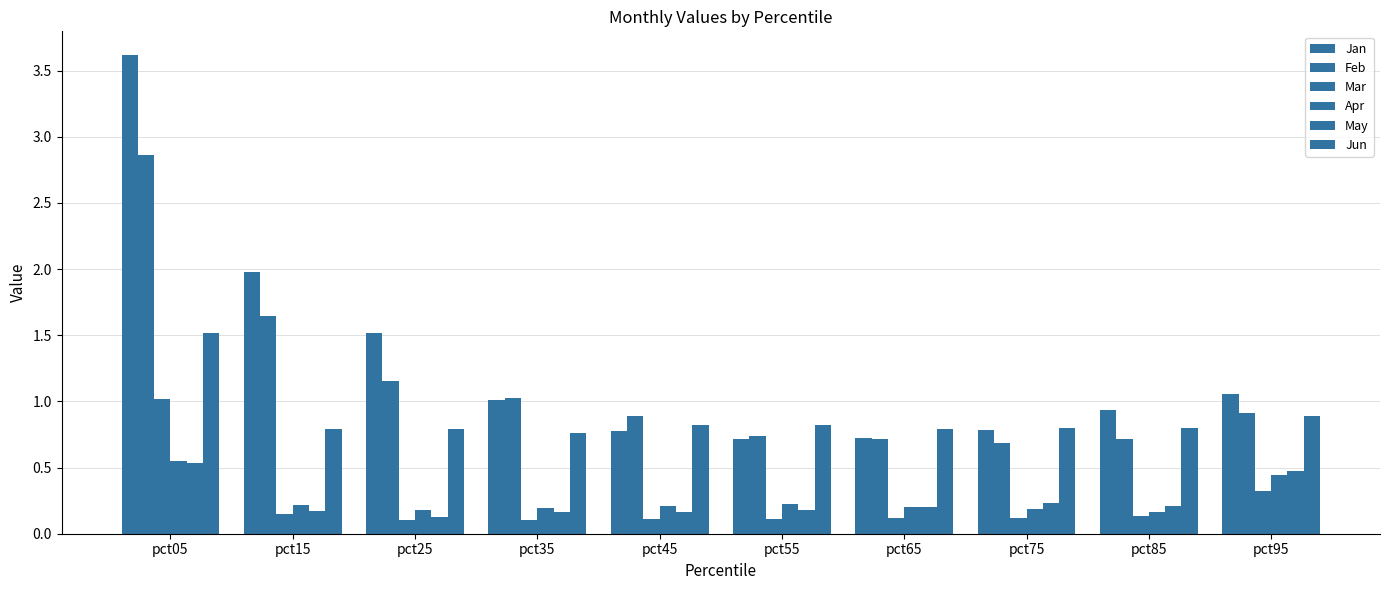

Which series has the widest spread of values?

Jan